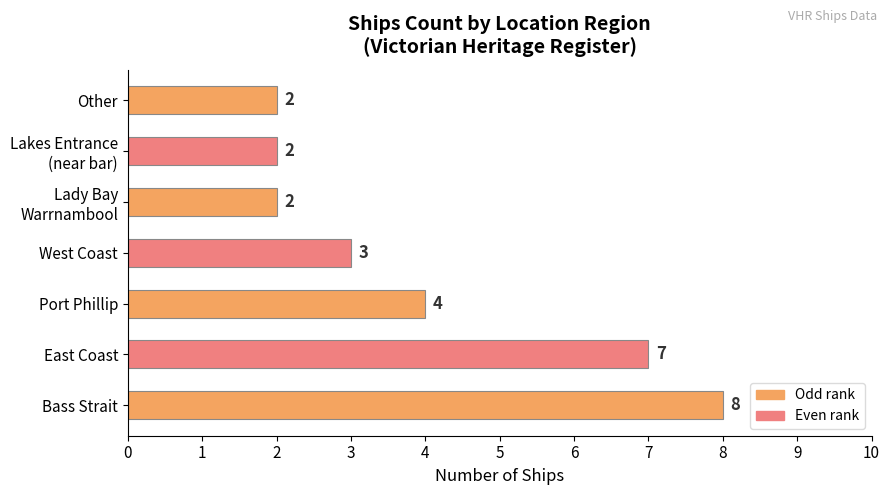

True or false: the data shows 4 at Bass Strait.

False